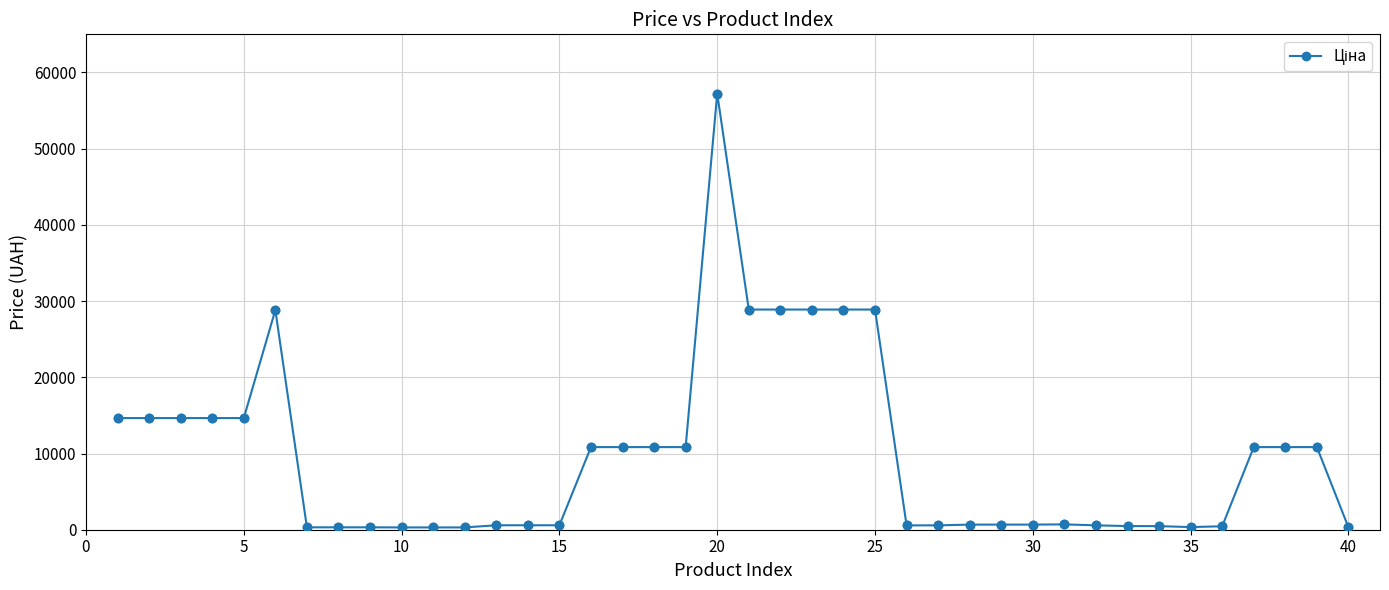

What is the difference between the second highest and second lowest values?

28589.6